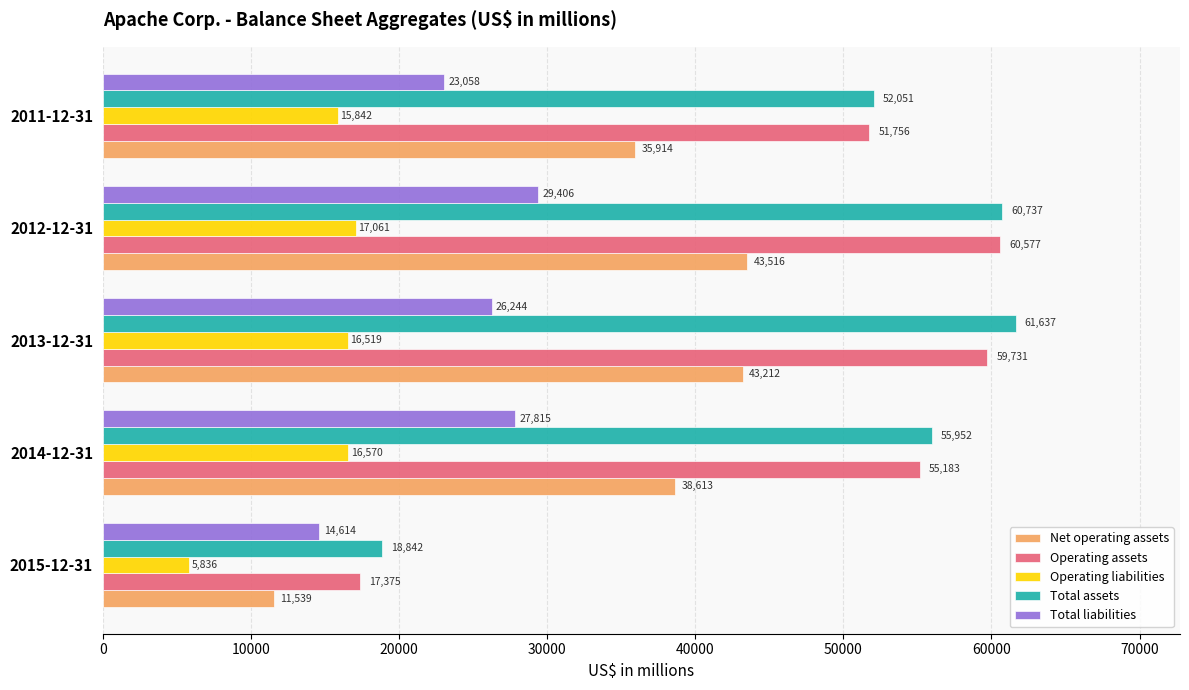

List the labels in order of Operating liabilities value, largest first.

2012-12-31, 2014-12-31, 2013-12-31, 2011-12-31, 2015-12-31